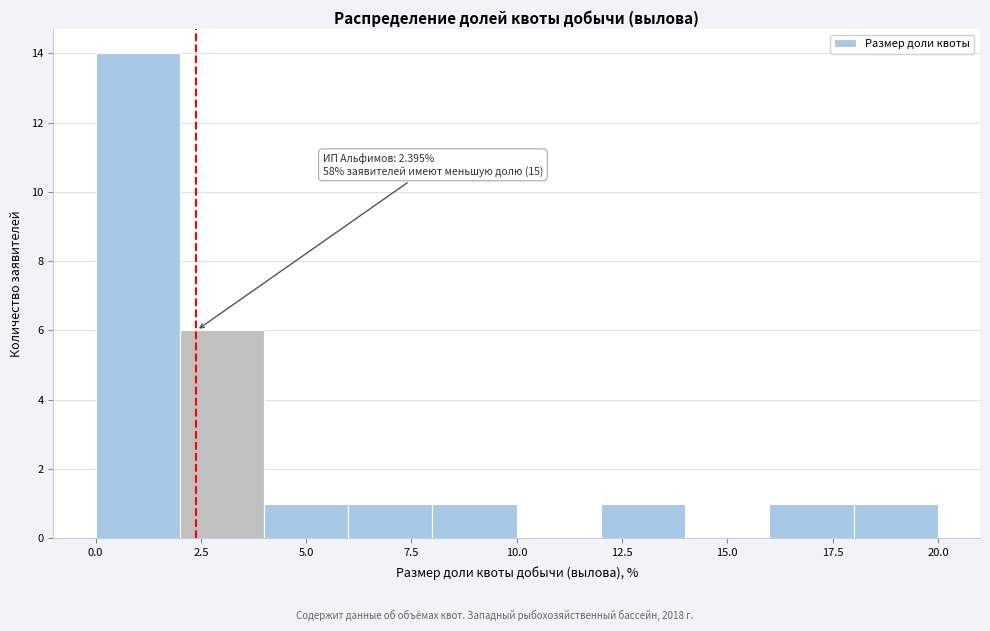

Which range on the x-axis has the tallest bar?

0 to 2